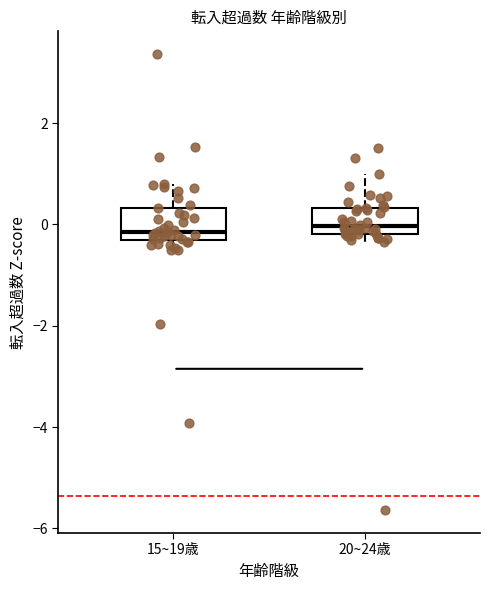

Where does the upper whisker of the box for 20~24歳 end on the y-axis? The values are not printed on the chart, so give them approximately, as read against the axis.

1.0